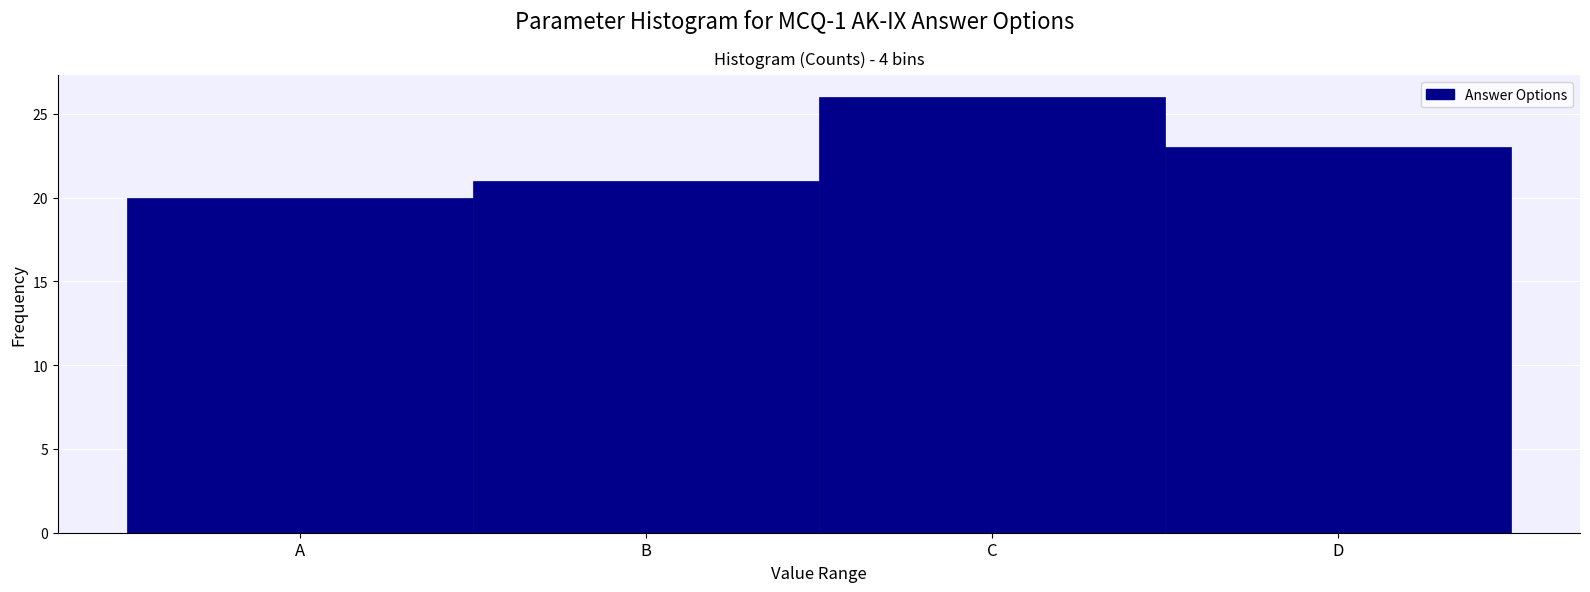

Reading left to right, what are all the values shown in this chart?

20	21	26	23